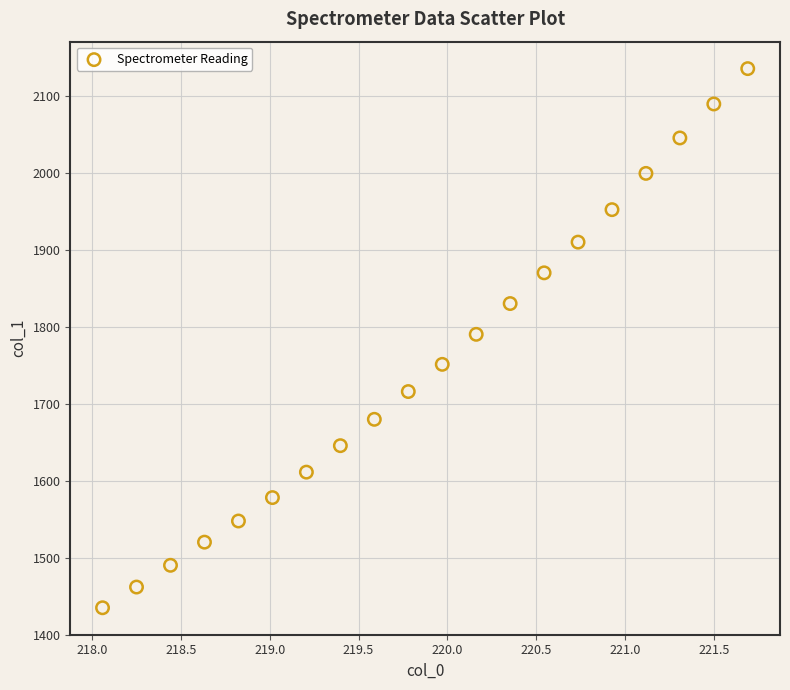

What is the range of Y values (max minus min)?

700.5